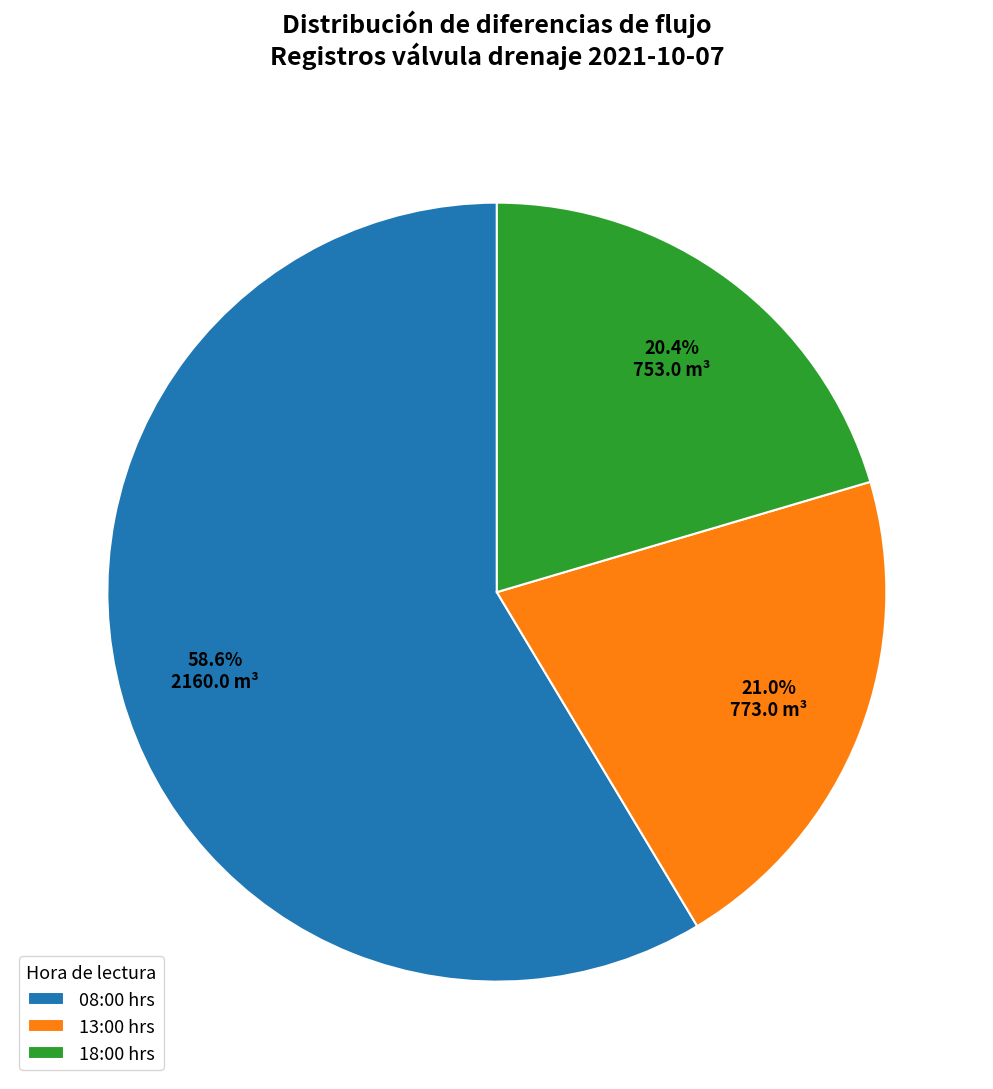

Approximately how many times larger is the value at 13:00 hrs compared to 08:00 hrs?

0.4